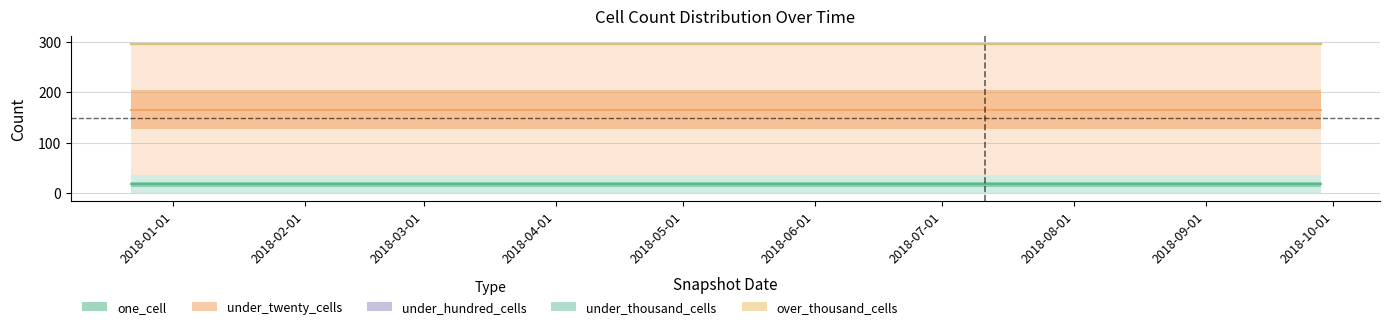

What are all the series names shown in the legend?

one_cell, under_twenty_cells, under_hundred_cells, under_thousand_cells, over_thousand_cells